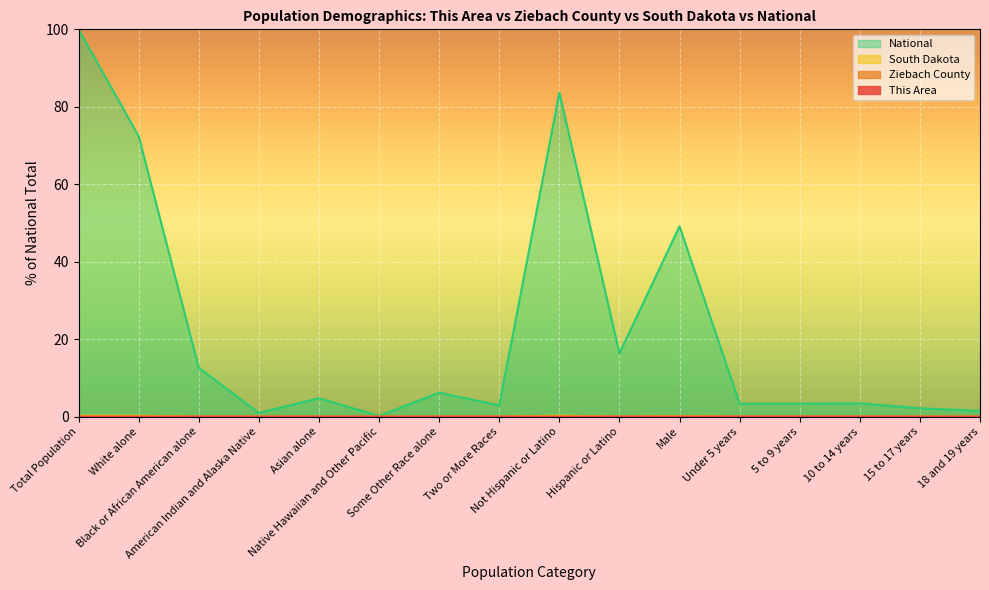

What is the value of the National point at the 1st from the left?

100.0